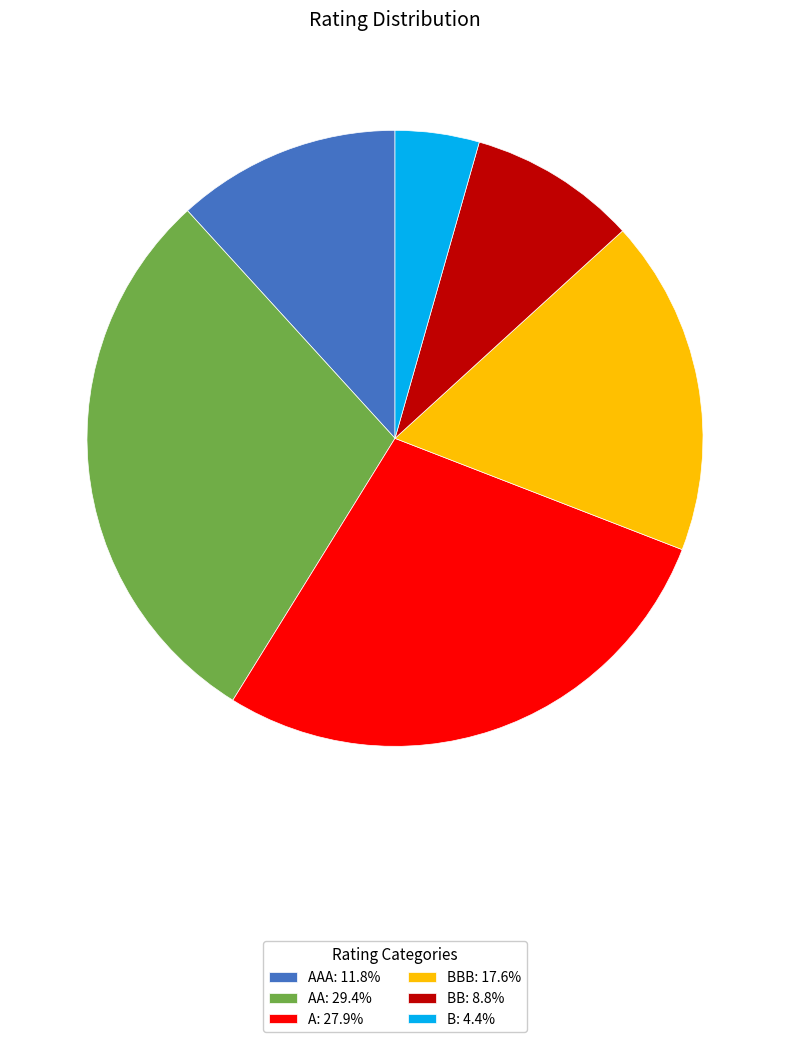

Is B: 4.4% the majority of the pie?

No